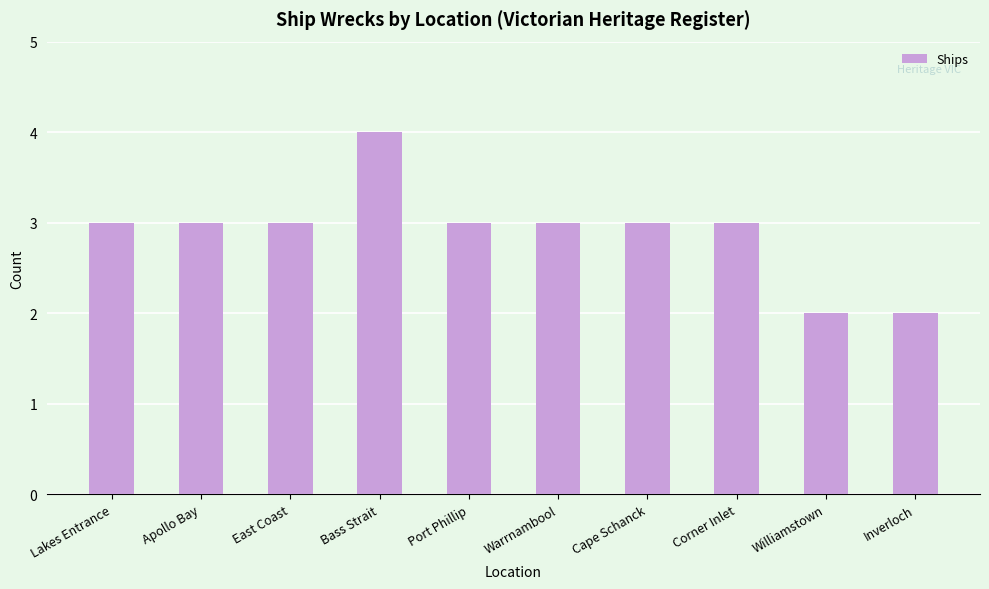

Reading right to left, transcribe all the data shown in this chart.

2	2	3	3	3	3	4	3	3	3